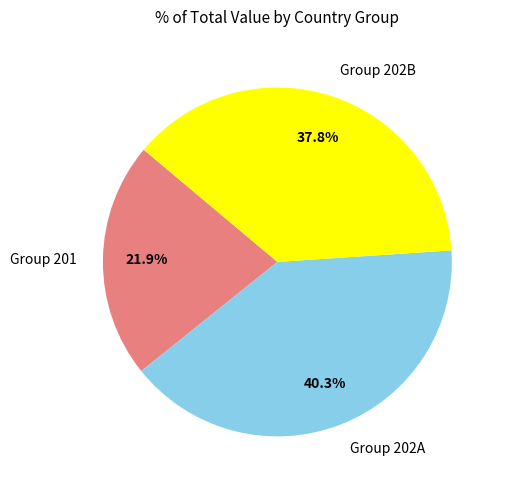

Which slice is the largest?

Group 202A